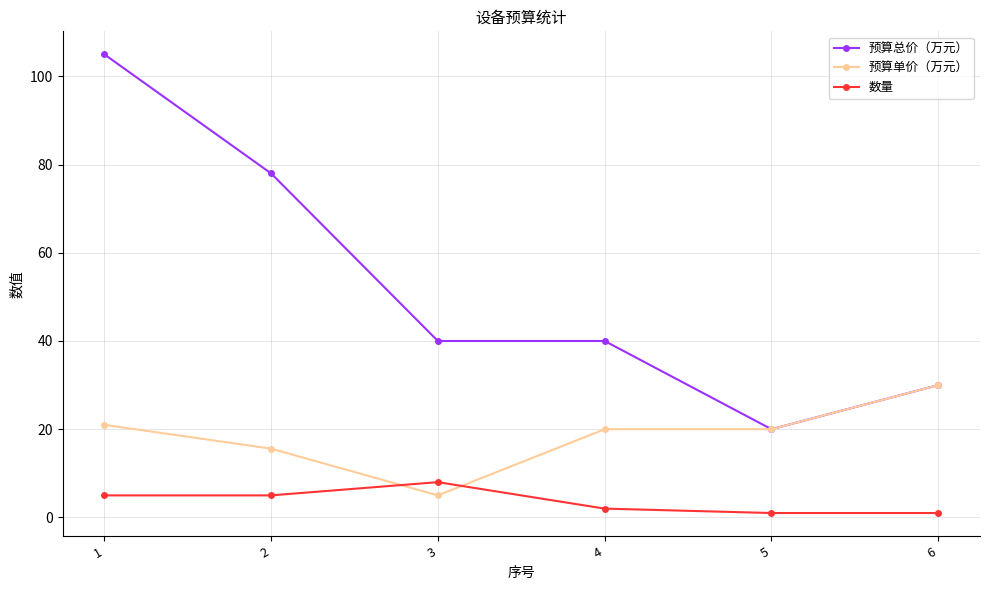

What is the value of the 预算单价（万元） point at the 5th from the left?

20.0